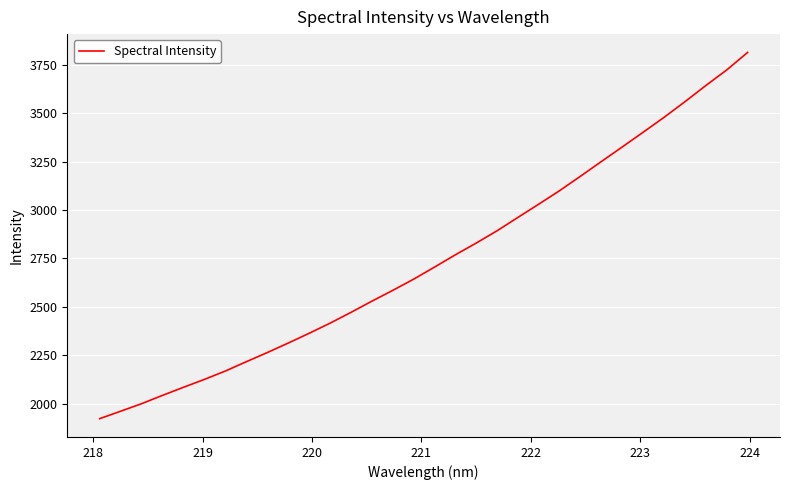

True or false: the data has more than 0 interior local peaks.

False